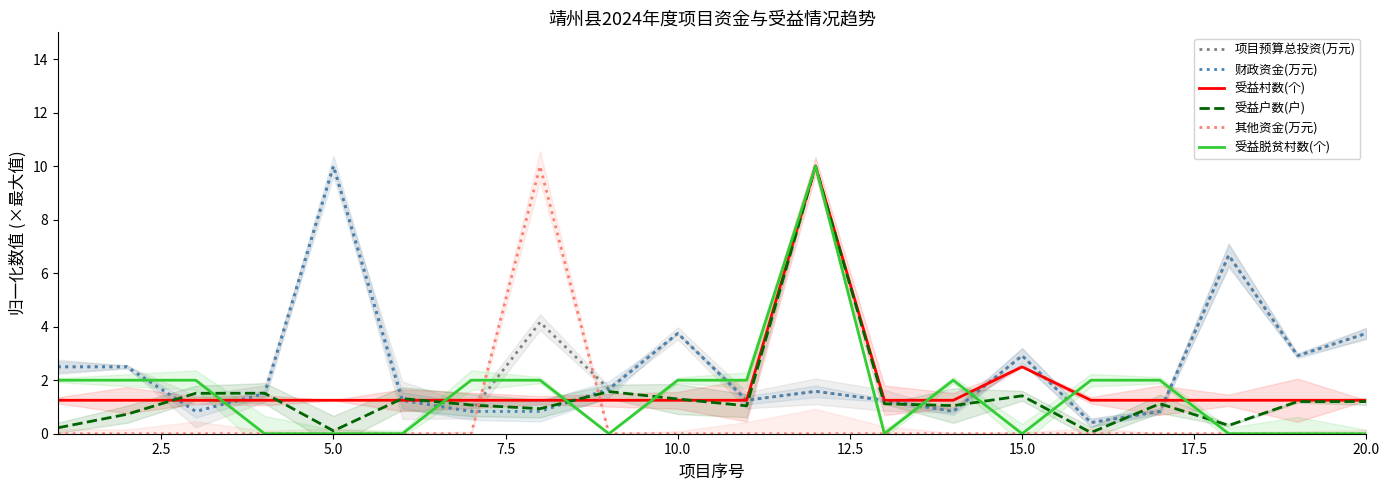

Which series has the largest total across all categories?

项目预算总投资(万元)